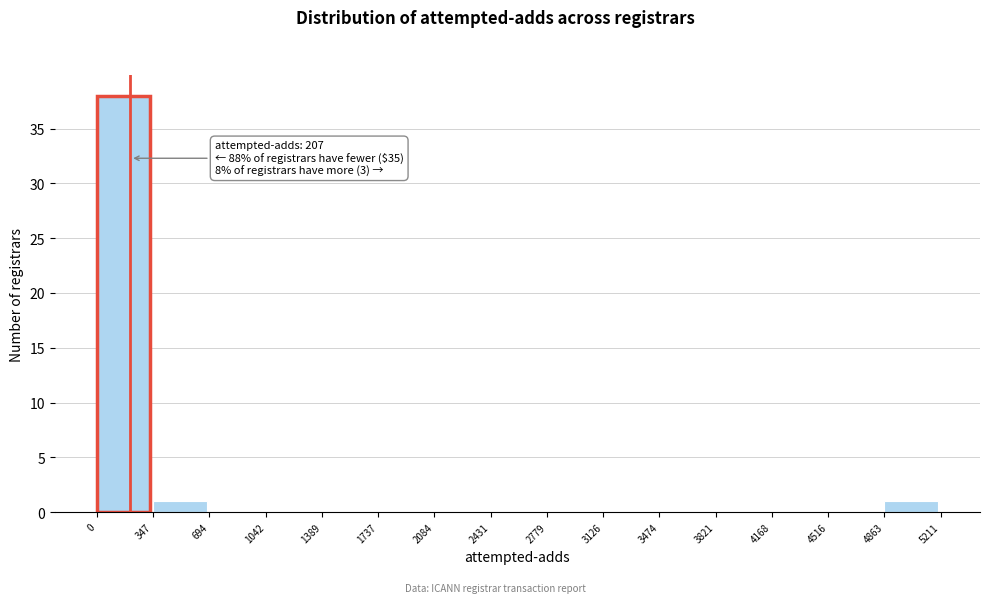

Which range on the x-axis has the tallest bar?

0 to 347